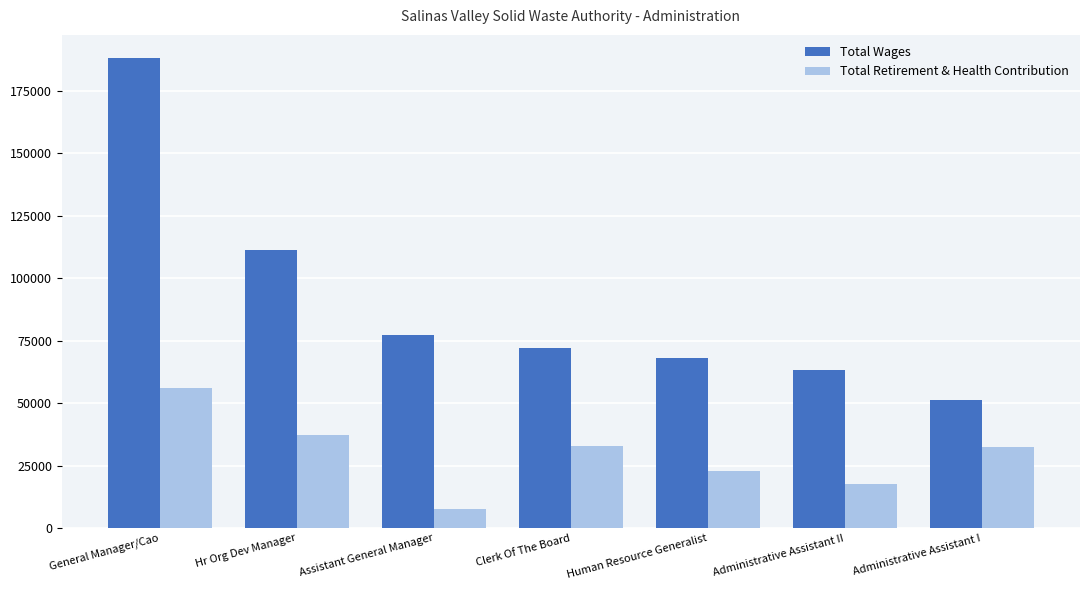

What is the minimum value shown in the chart?

7635